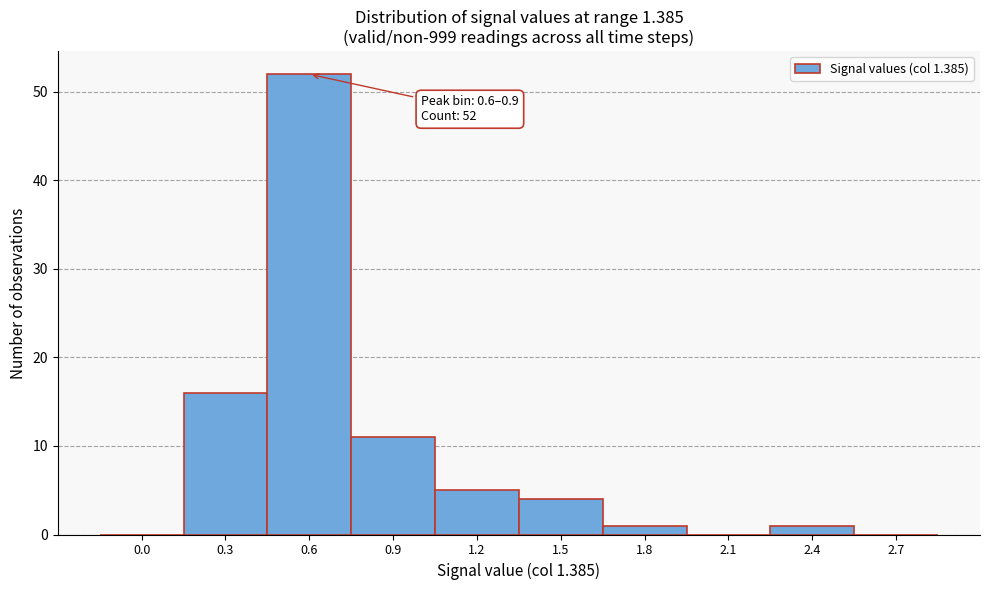

Reading right to left, list all the values displayed in this chart.

2.7=0	2.4=1	2.1=0	1.8=1	1.5=4	1.2=5	0.9=11	0.6=52	0.3=16	0.0=0